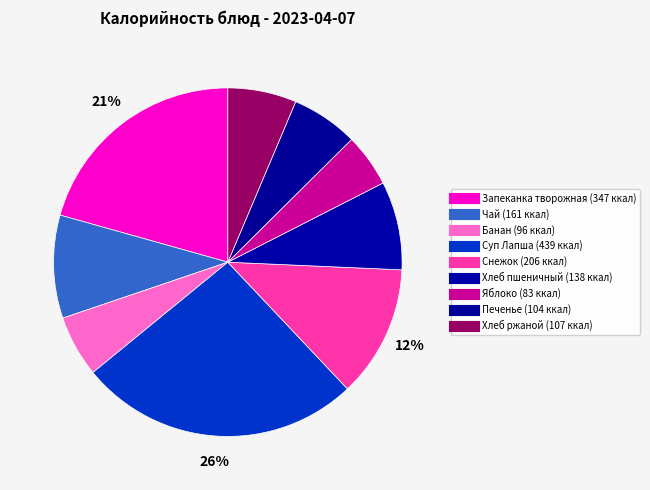

How many slices are in this pie chart?

9